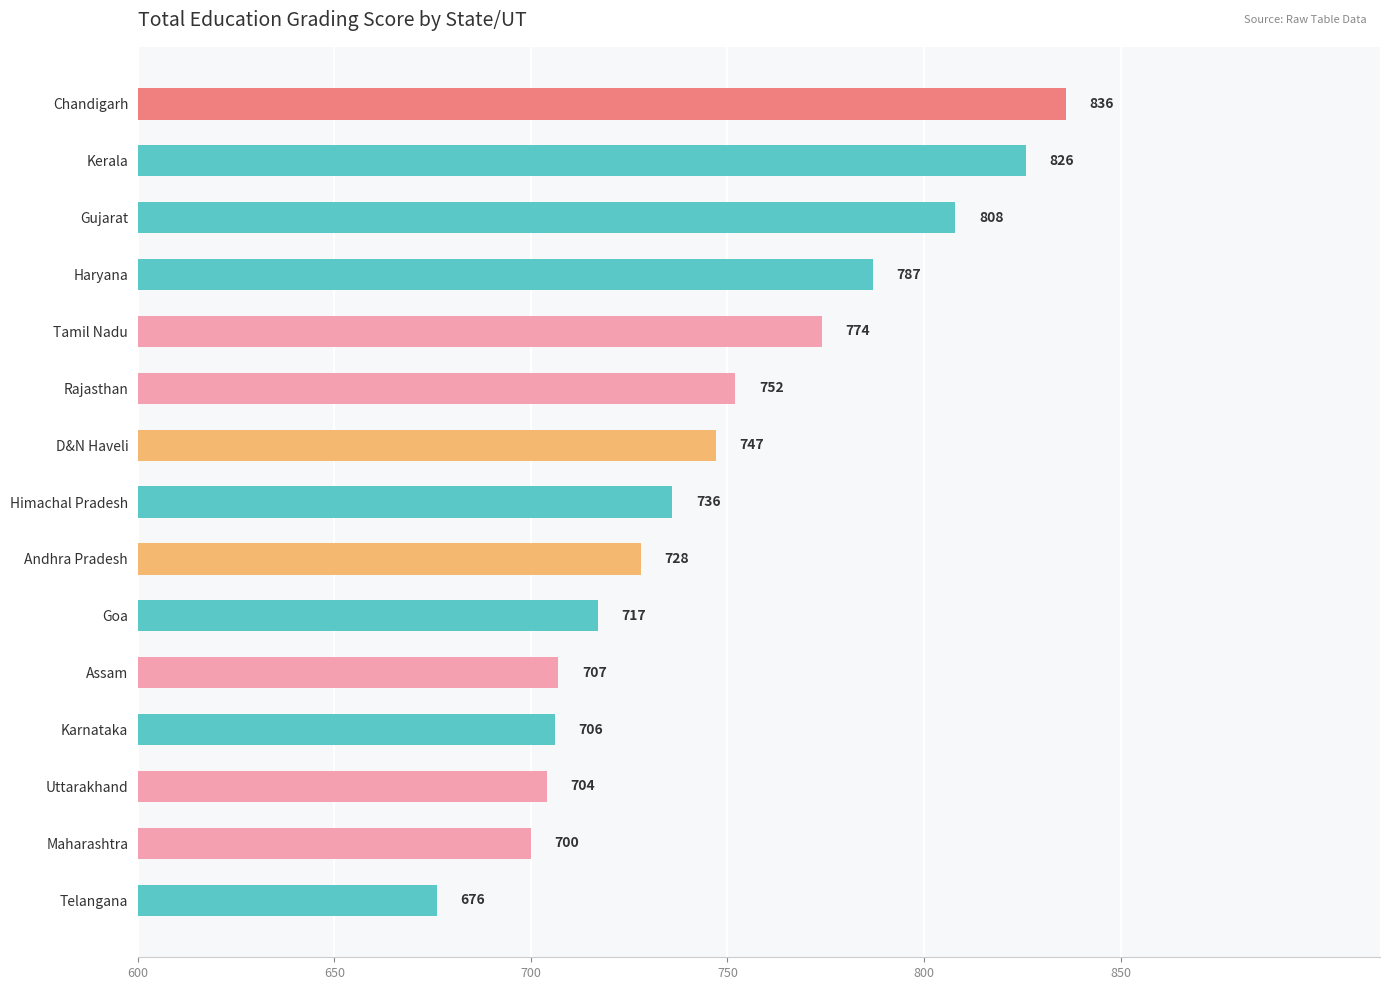

What is the change in value from Uttarakhand to Kerala?

+122